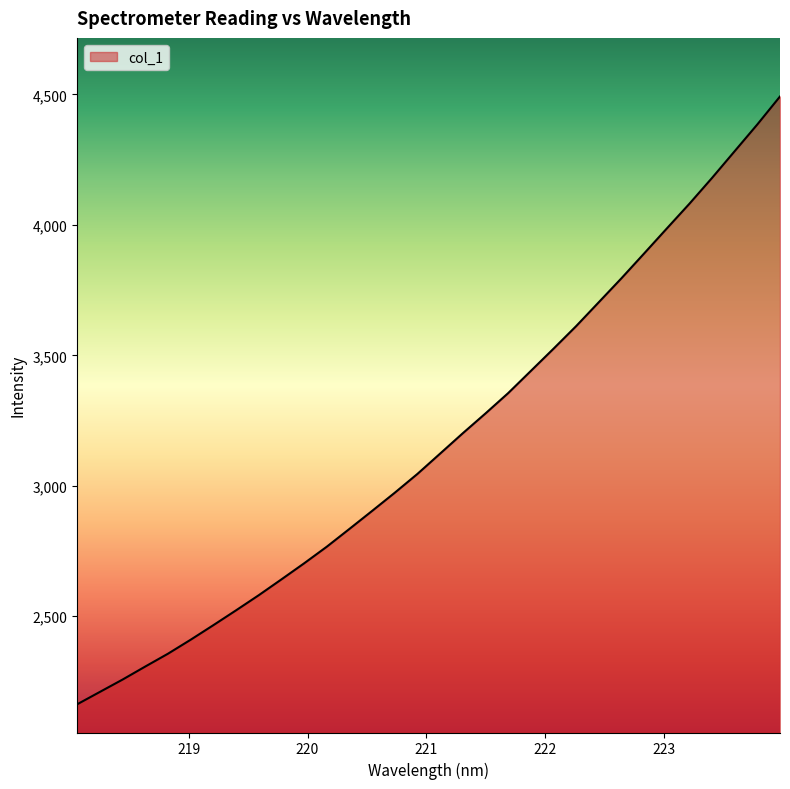

What is the minimum value shown in the chart?

2162.3